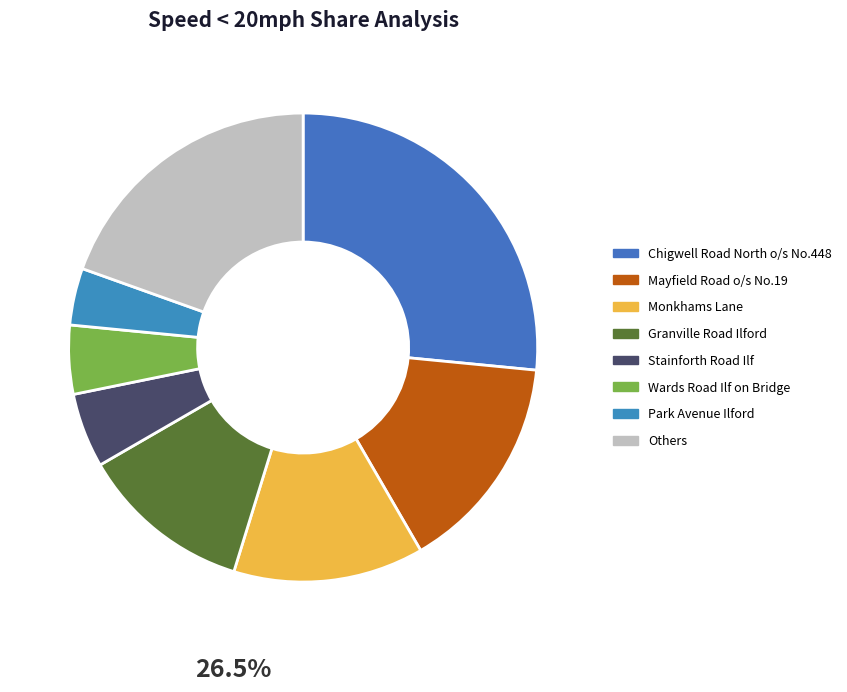

Count the number of slices in the pie.

8